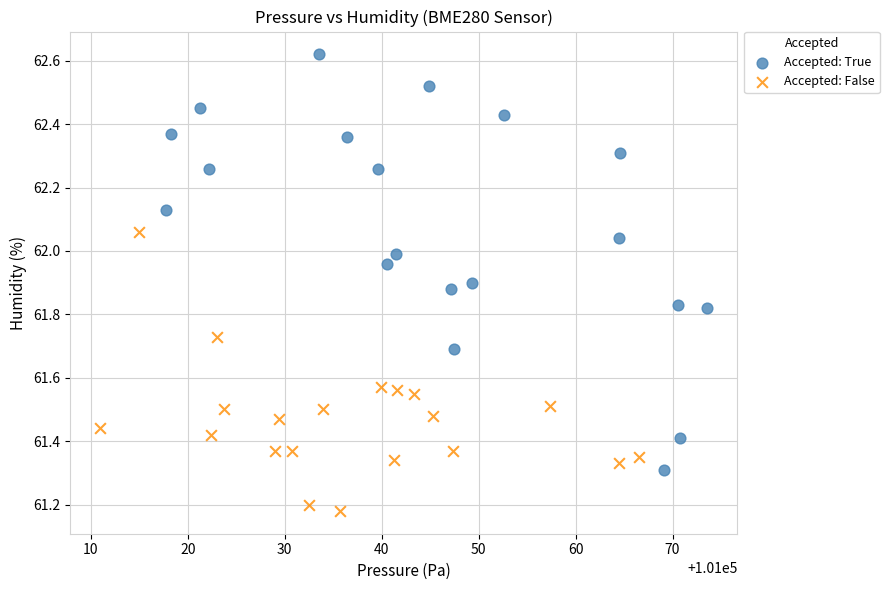

Which series contains the highest Y value?

Accepted: True